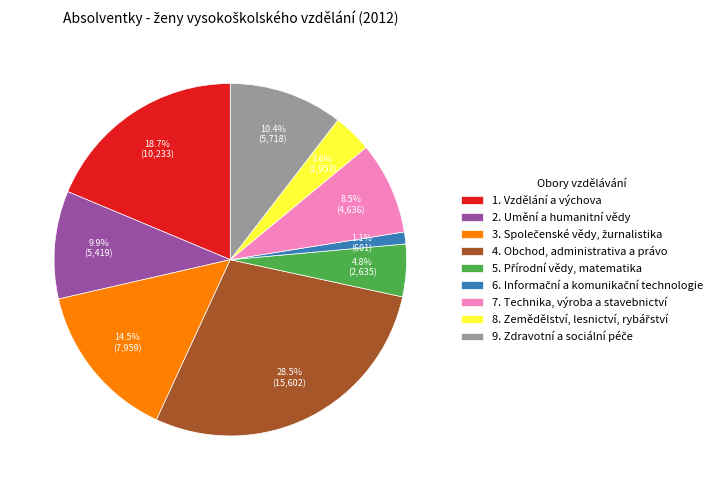

What portion of the pie excludes 7. Technika, výroba a stavebnictví?

91.5%